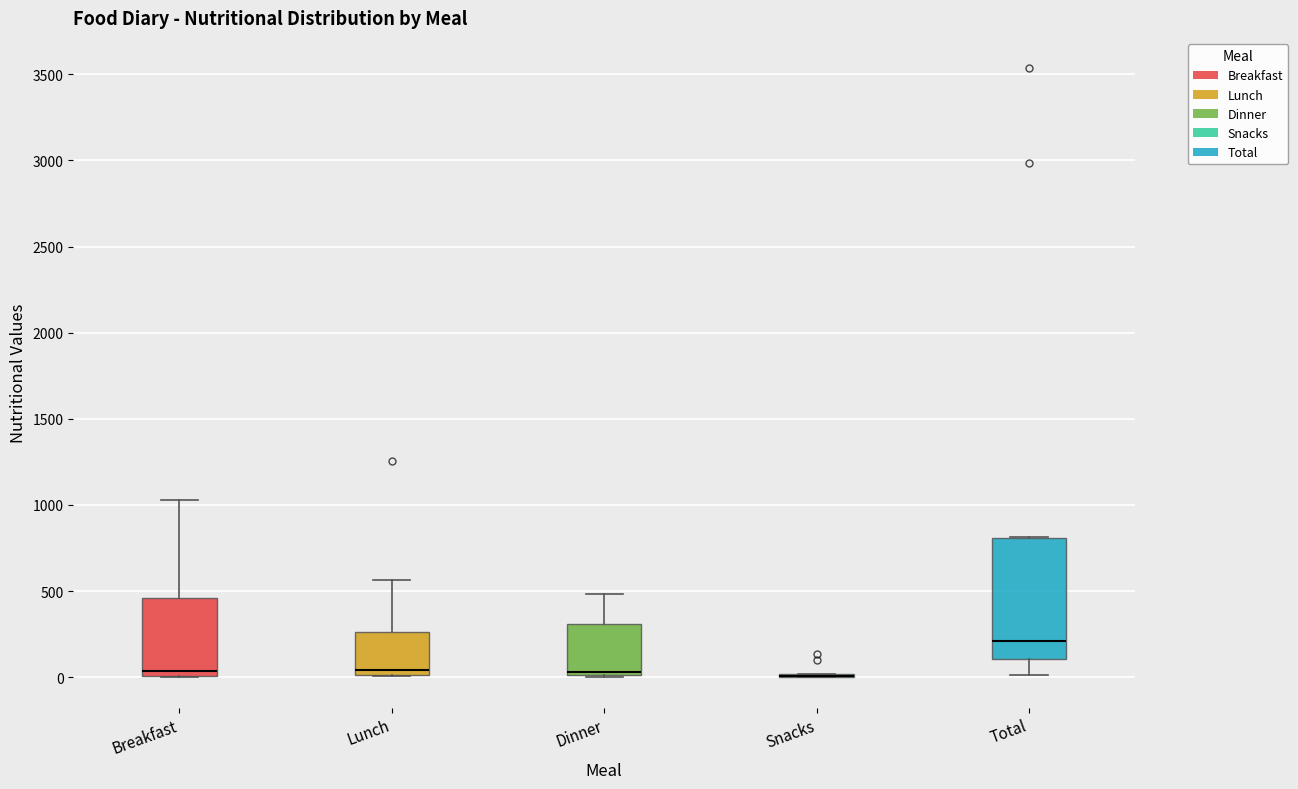

Reading left to right, transcribe this box plot: for each box, give where its median line is, the range the box spans, and where its two whiskers end, as read against the y-axis. The values are not printed on the chart, so give them approximately, as read against the axis.

Breakfast: median 50, box 0 to 450, whiskers 0 to 1050
Lunch: median 50, box 0 to 250, whiskers 0 to 550
Dinner: median 50, box 0 to 300, whiskers 0 to 500
Snacks: box collapsed to a line at 0, whiskers 0 to 0
Total: median 200, box 100 to 800, whiskers 0 to 800